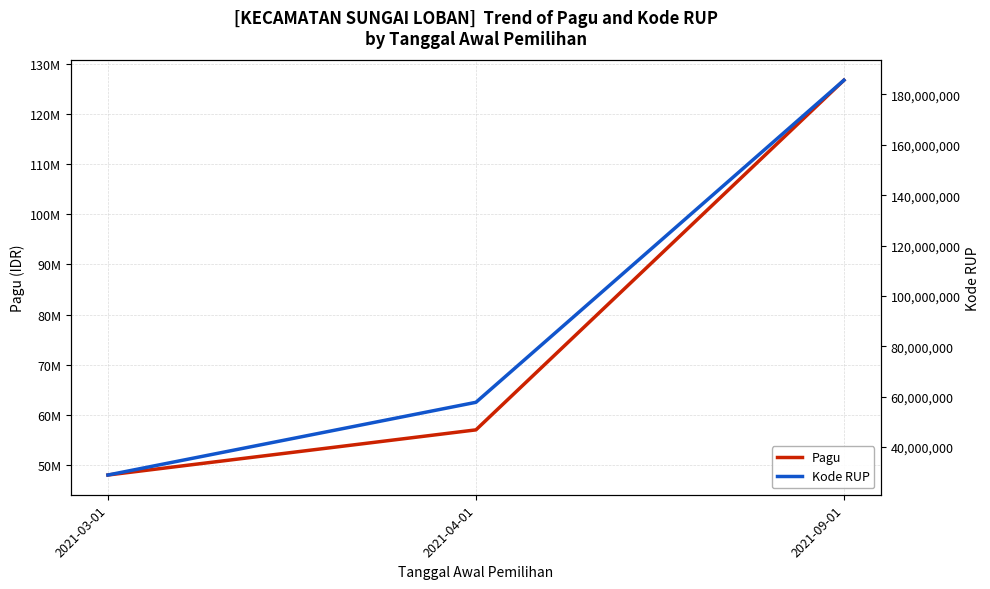

How many values in the Pagu series exceed 57000000?

1